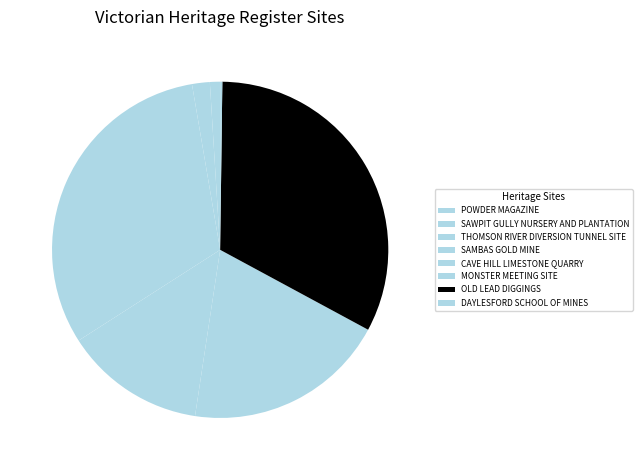

Is there any slice that represents more than half of the pie?

No